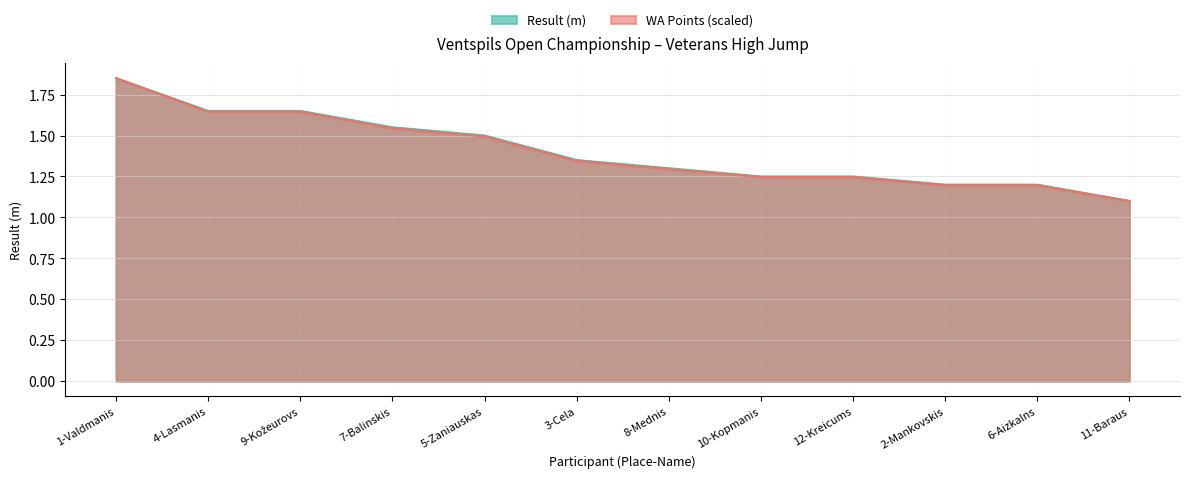

What is the value of the WA Points point at the 9th from the left?

1.2